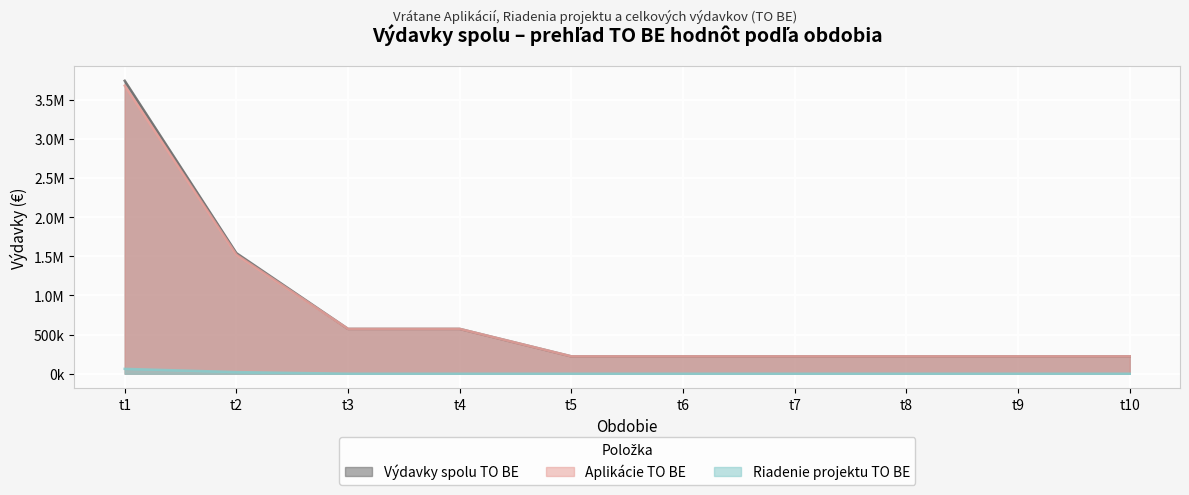

How many series are shown in this chart?

3